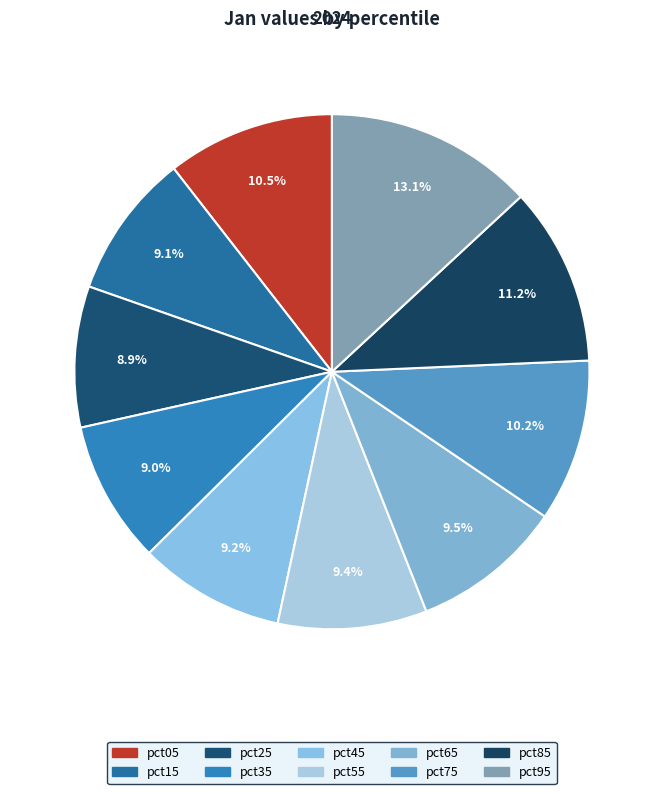

How many slices are in this pie chart?

10